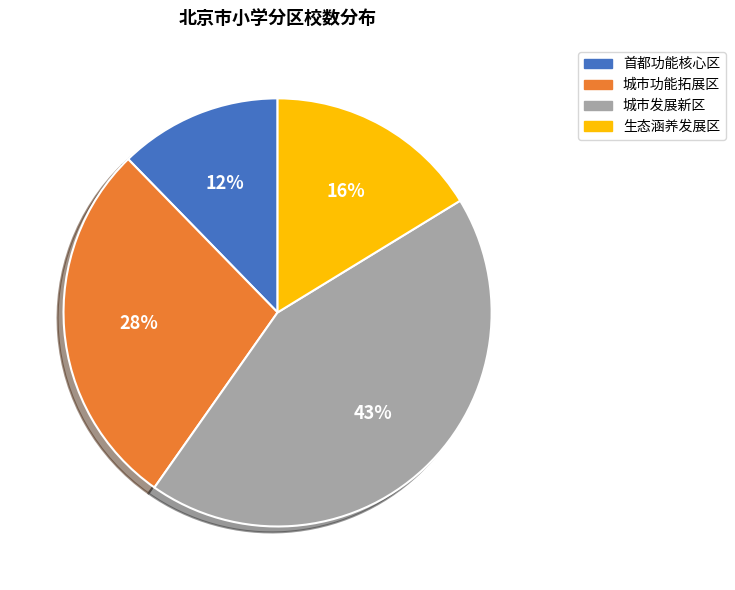

To the nearest percent, what is the difference between the largest and smallest slice percentages?

31%